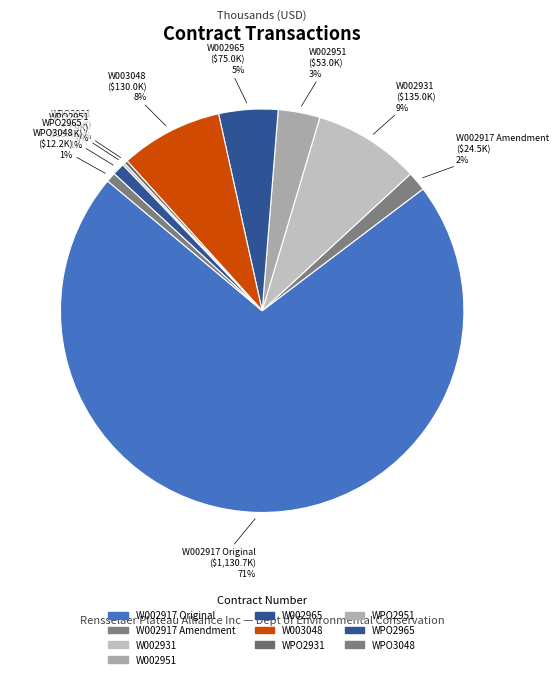

To the nearest percent, what is the difference between the largest and smallest slice percentages?

71%